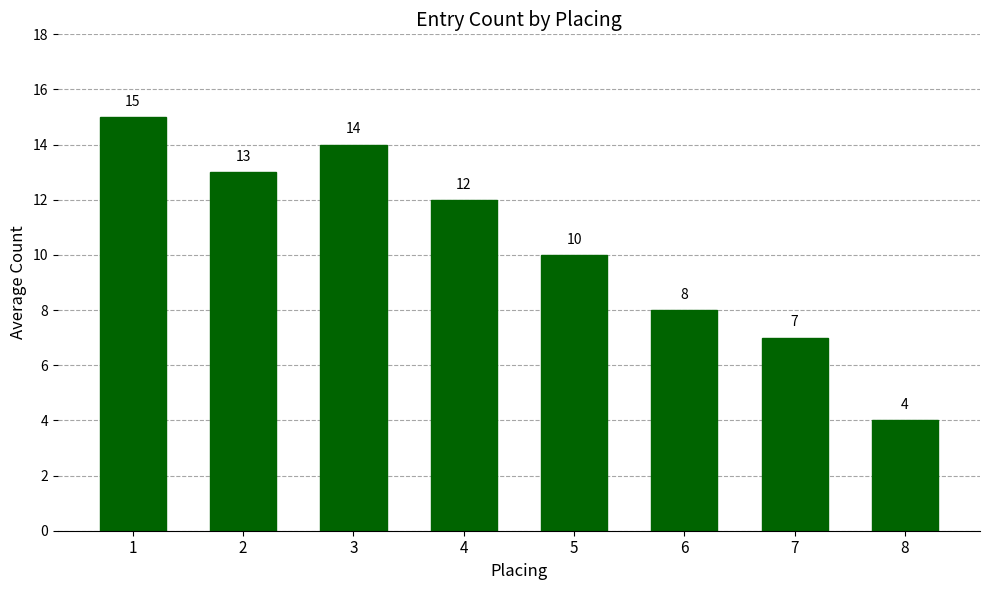

Reading left to right, transcribe all the data shown in this chart.

1=15	2=13	3=14	4=12	5=10	6=8	7=7	8=4